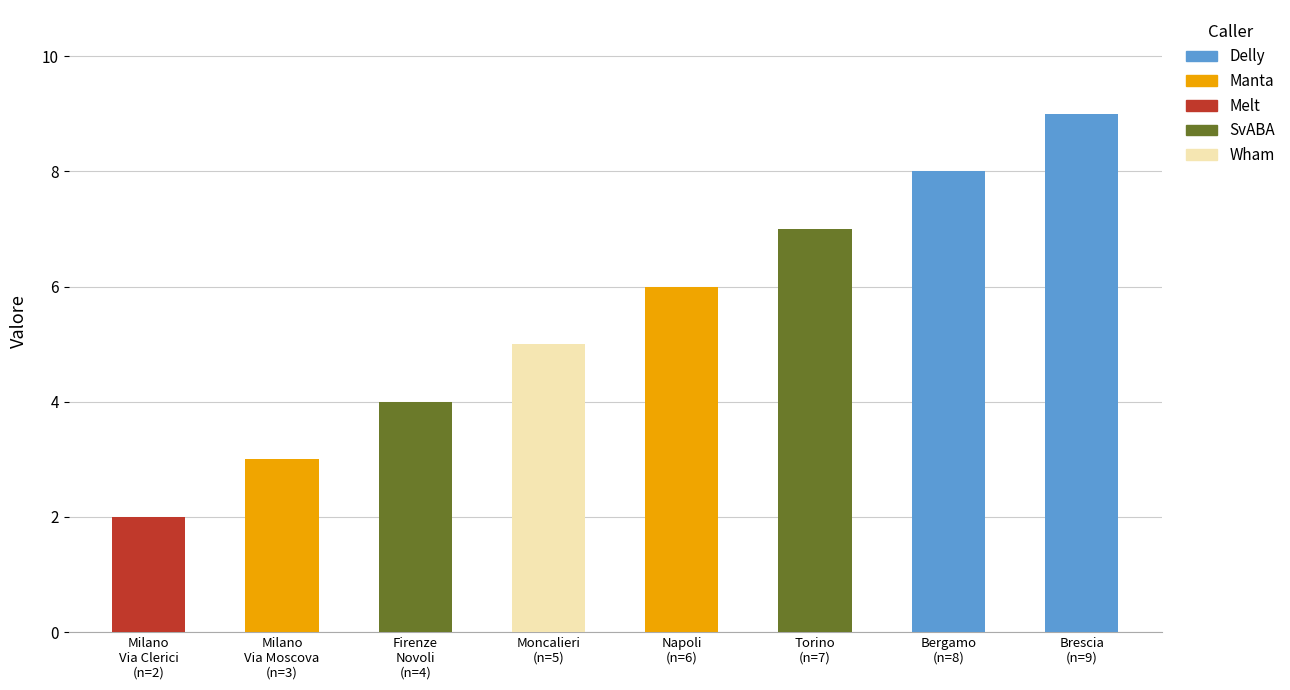

Between Napoli and Milano Via Clerici, which is larger?

Napoli